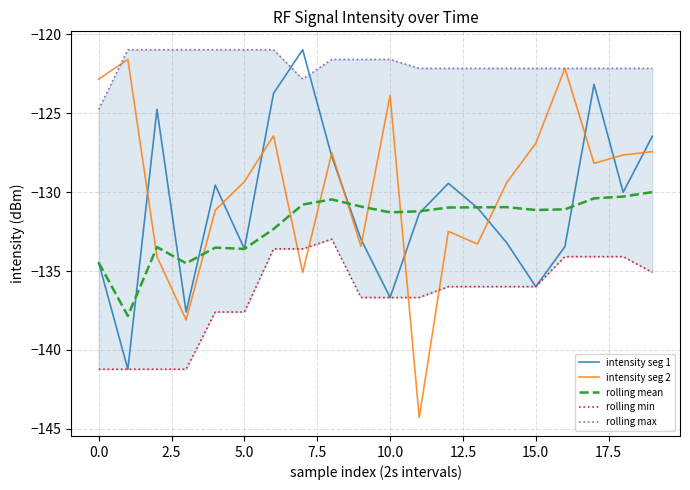

How many categories are shown in the chart?

20